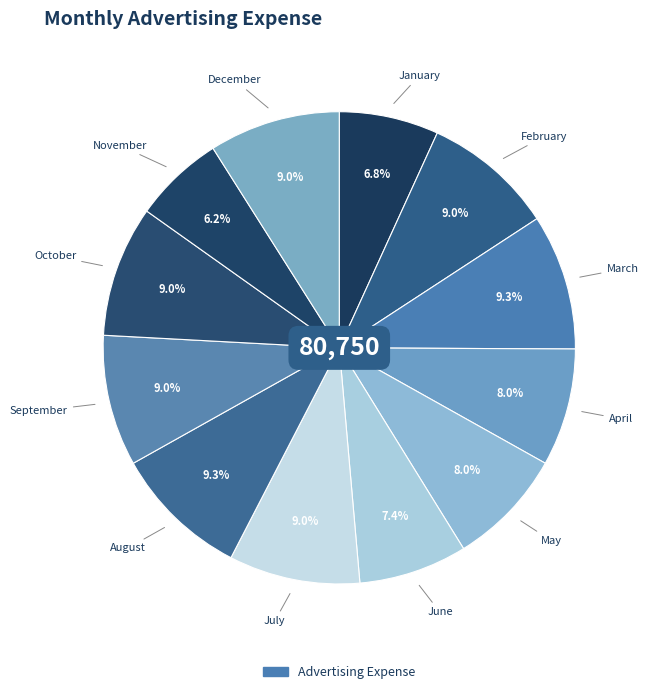

How many segments does this pie chart have?

12